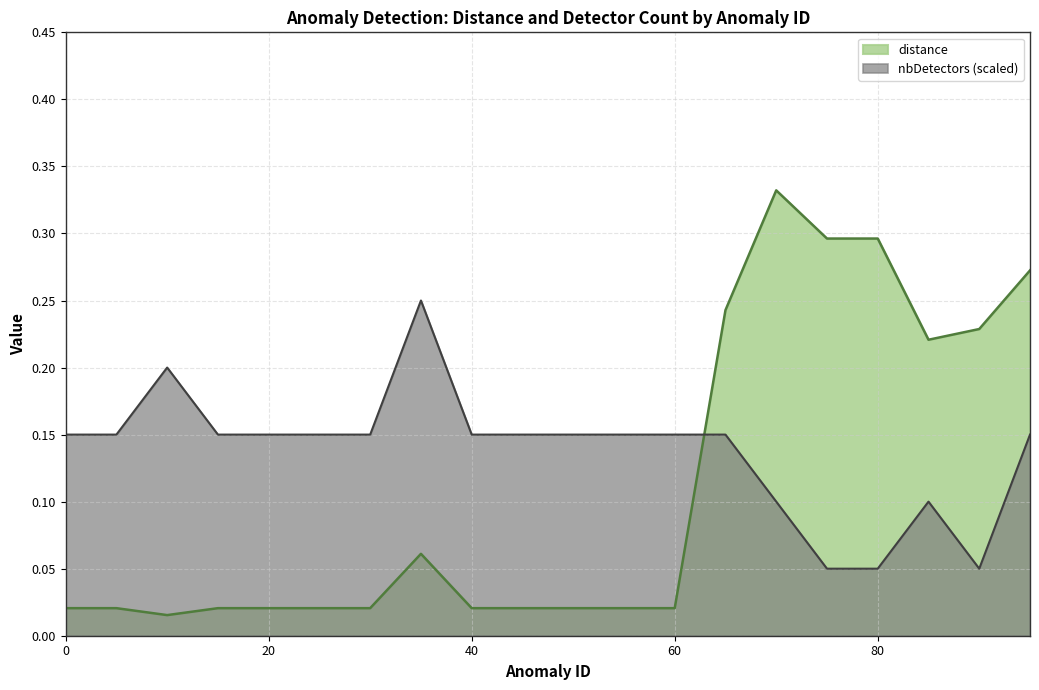

What is the sum of all distance values?

2.2